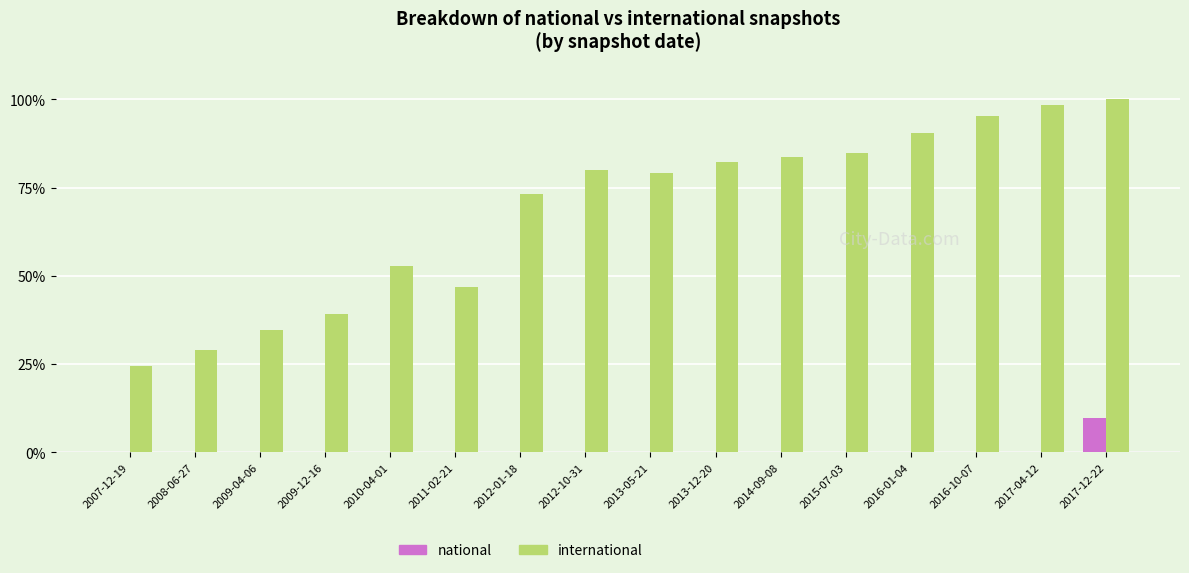

What is the sum of all international values?

1094.6